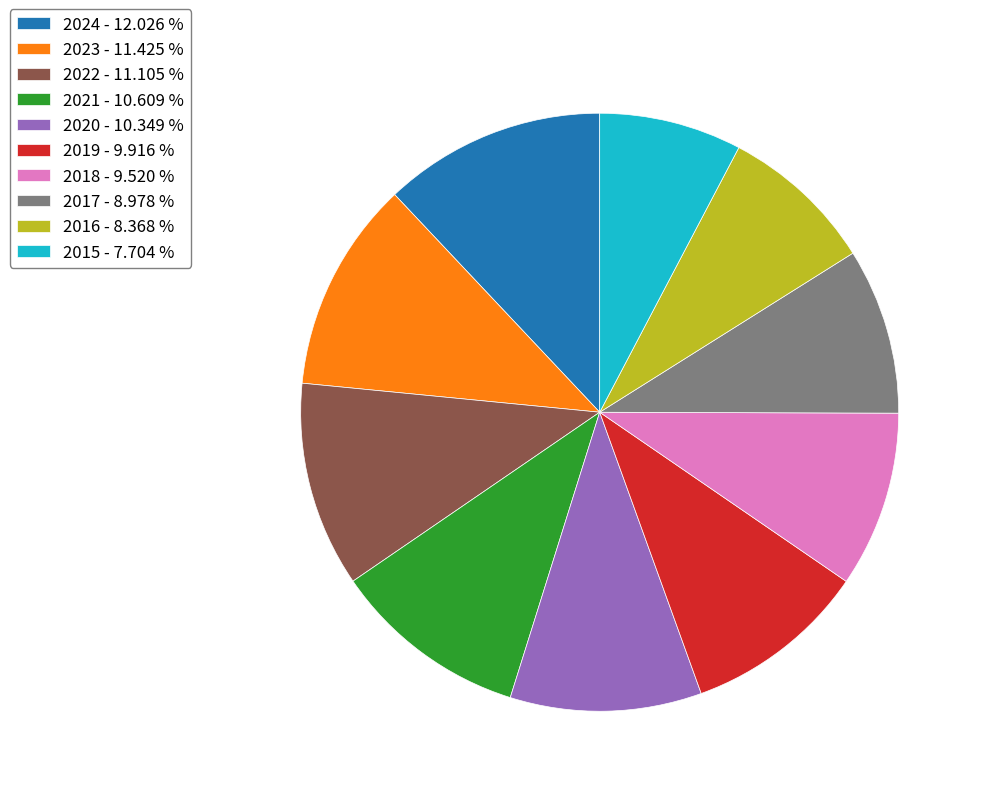

Combined, do 2020 - 10.349 % and 2023 - 11.425 % account for over 50%?

No